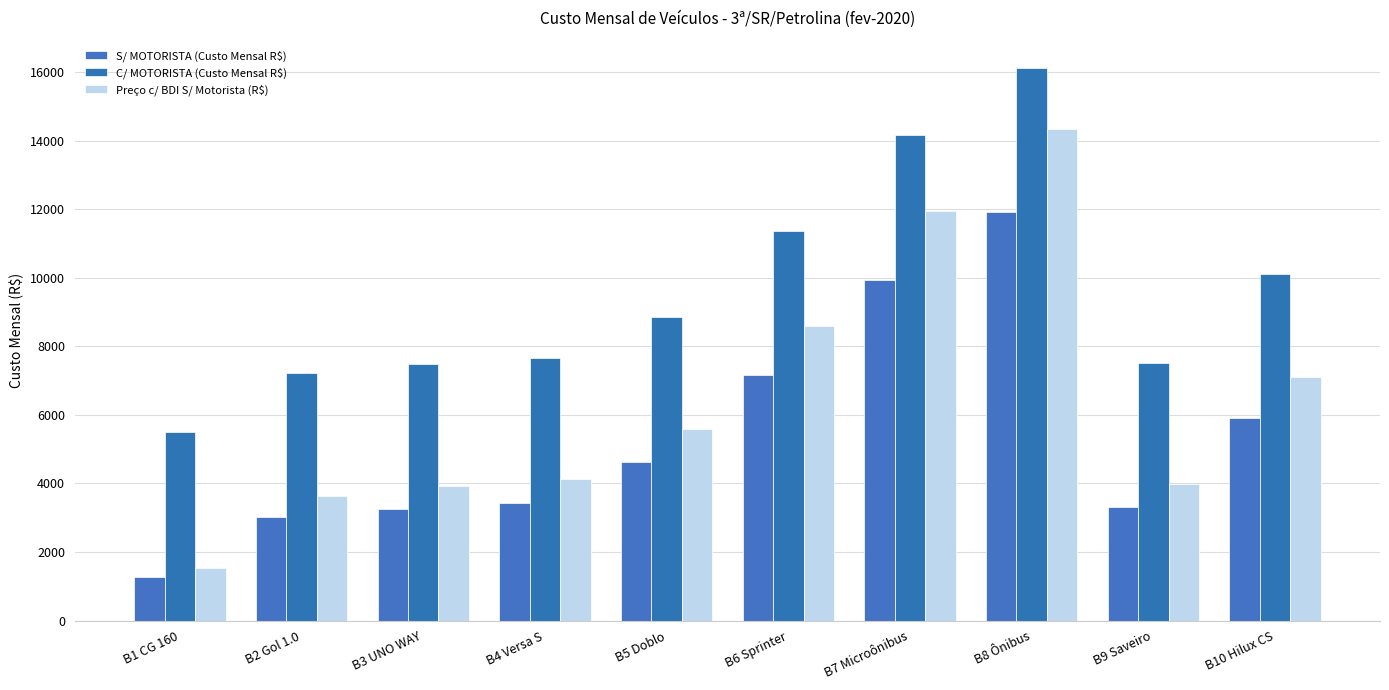

What are all the series names shown in the legend?

S/ MOTORISTA (Custo Mensal R$), C/ MOTORISTA (Custo Mensal R$), Preço c/ BDI S/ Motorista (R$)